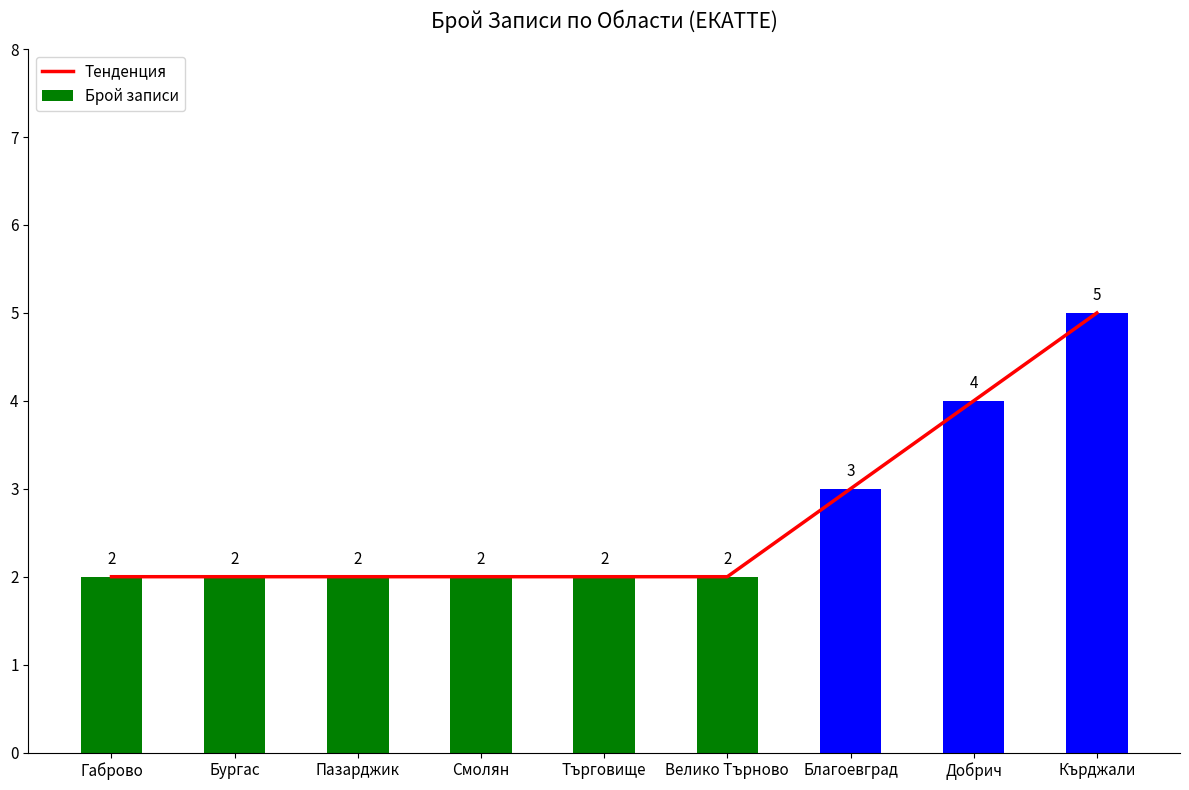

Reading left to right, list all the values displayed in this chart.

Тенденция: 2	2	2	2	2	2	3	4	5
Брой записи: 2	2	2	2	2	2	3	4	5